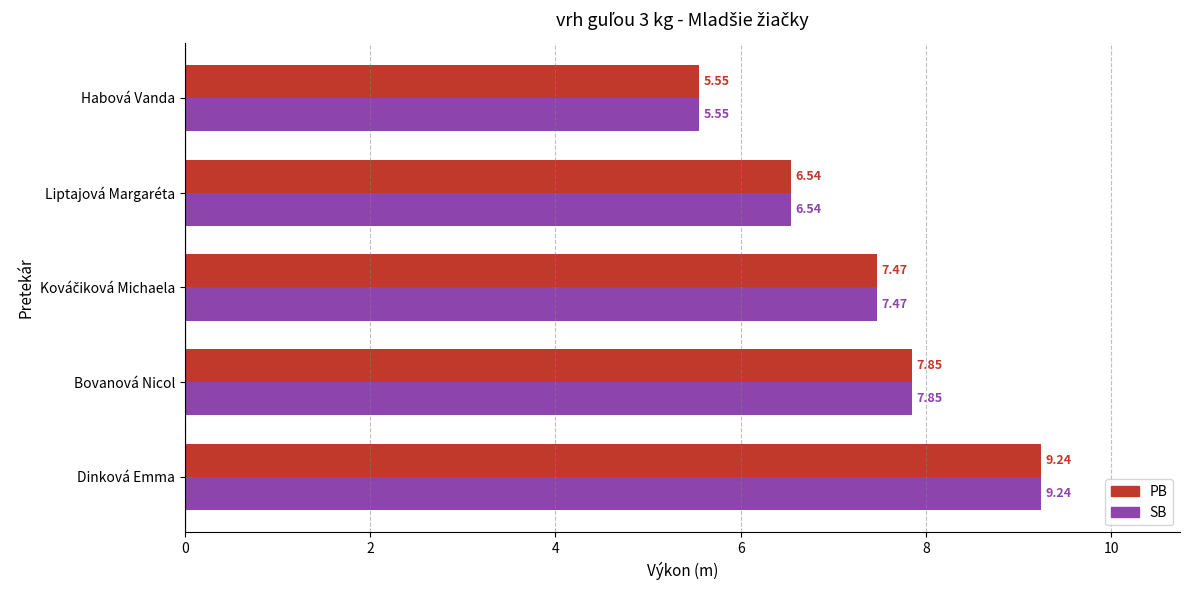

At which label is SB closest to 7?

Liptajová Margaréta